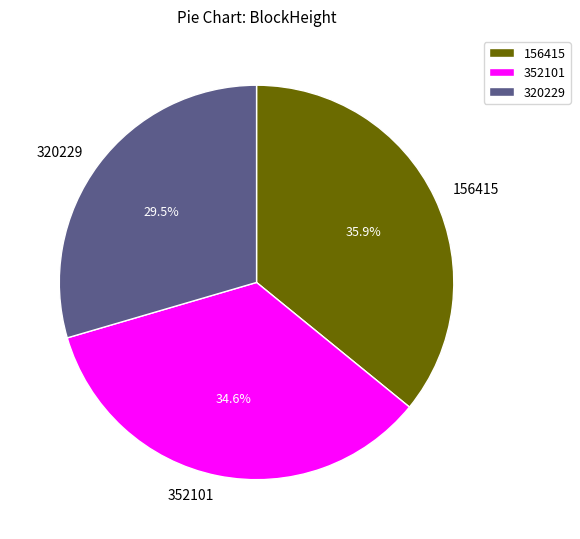

Does any single category account for the majority?

No